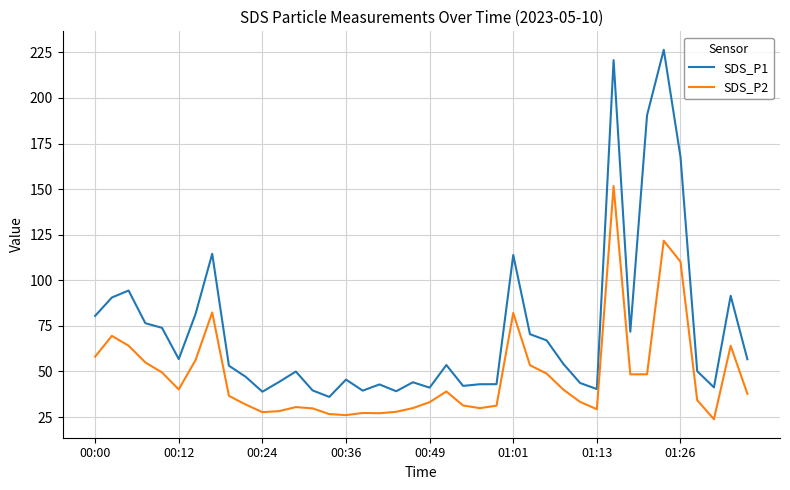

True or false: SDS_P2 and SDS_P1 intersect in this chart.

False